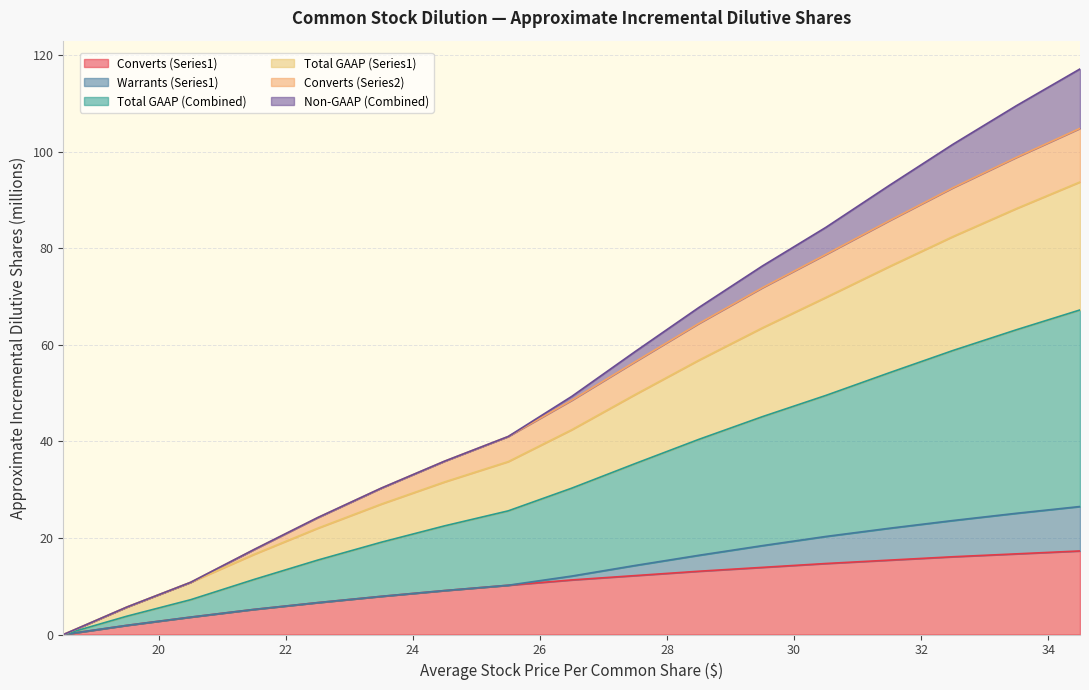

Which has a higher value, 27.5 or 19.5?

27.5